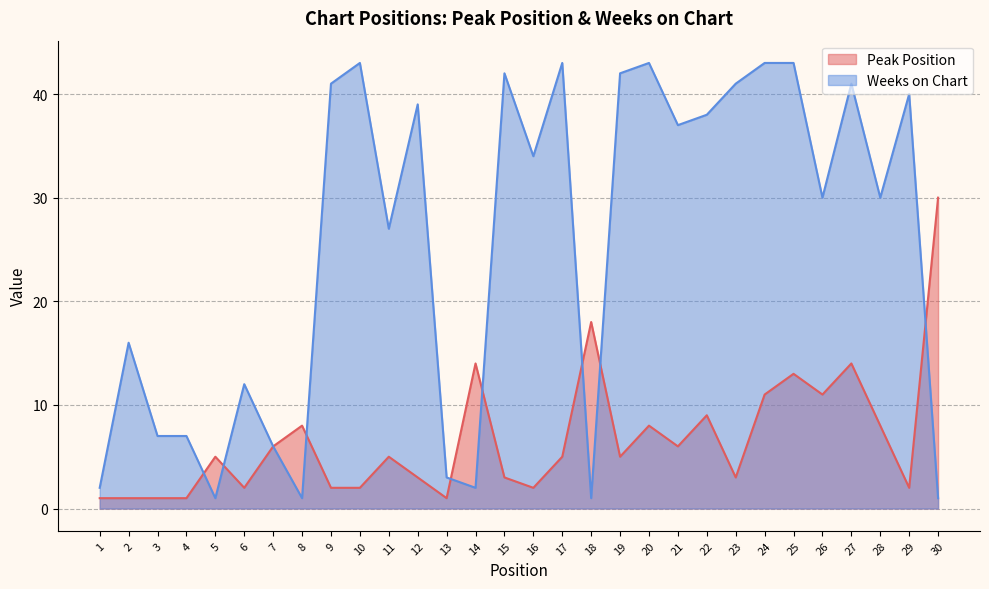

Rank the categories by Peak Position value from lowest to highest.

1, 2, 3, 4, 13, 6, 9, 10, 16, 29, 12, 15, 23, 5, 11, 17, 19, 7, 21, 8, 20, 28, 22, 24, 26, 25, 14, 27, 18, 30